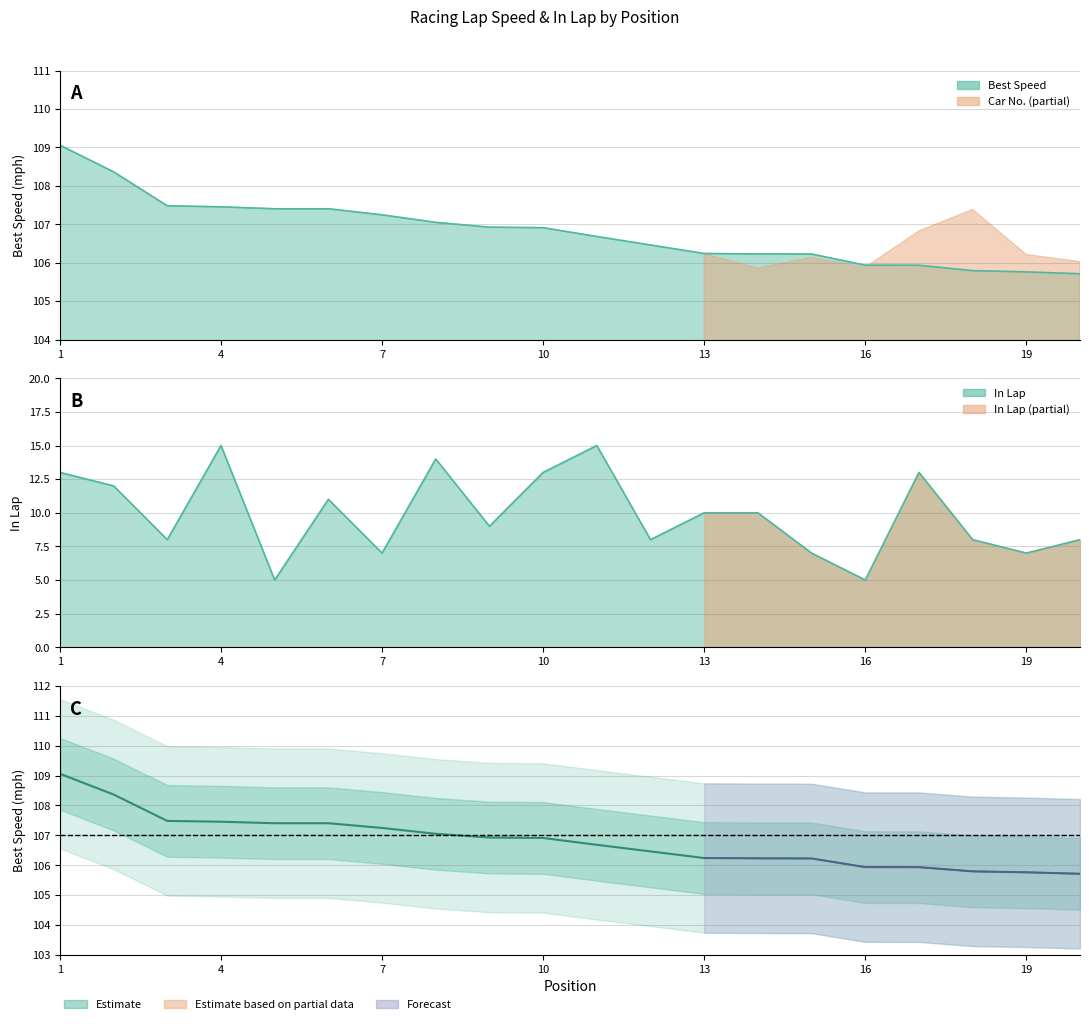

Is it true that In Lap equals 14.4 at 18?

False